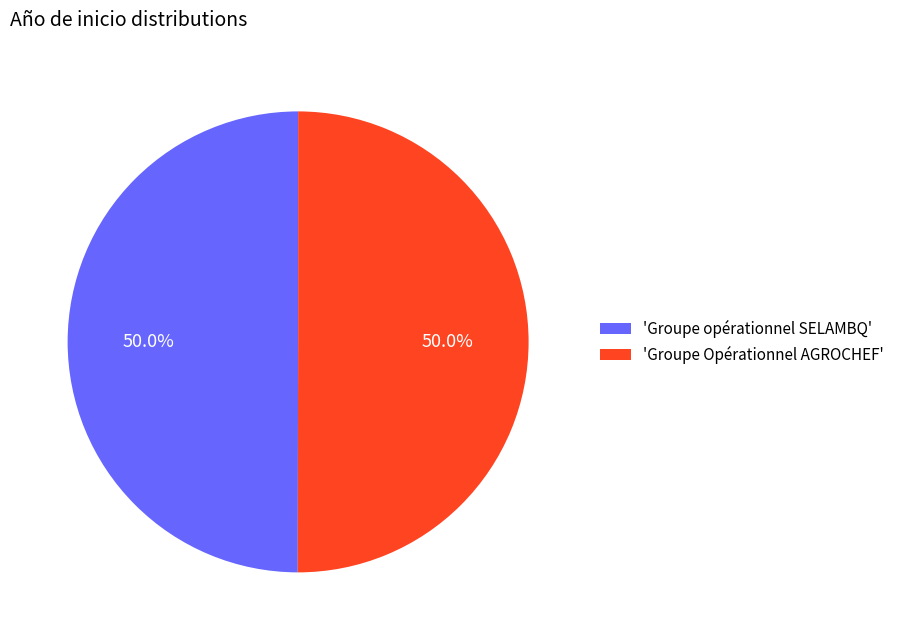

How much of the chart is everything except 'Groupe Opérationnel AGROCHEF'?

50.0%